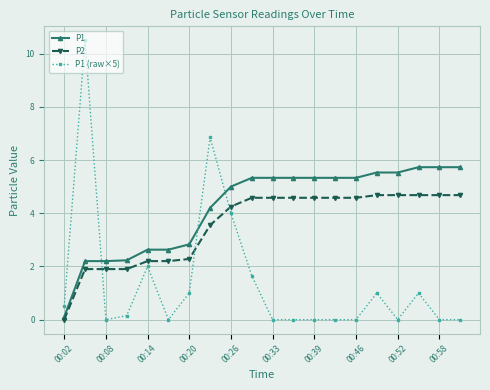

Rank the series by their maximum value, from highest to lowest.

P1 (raw×5), P1, P2